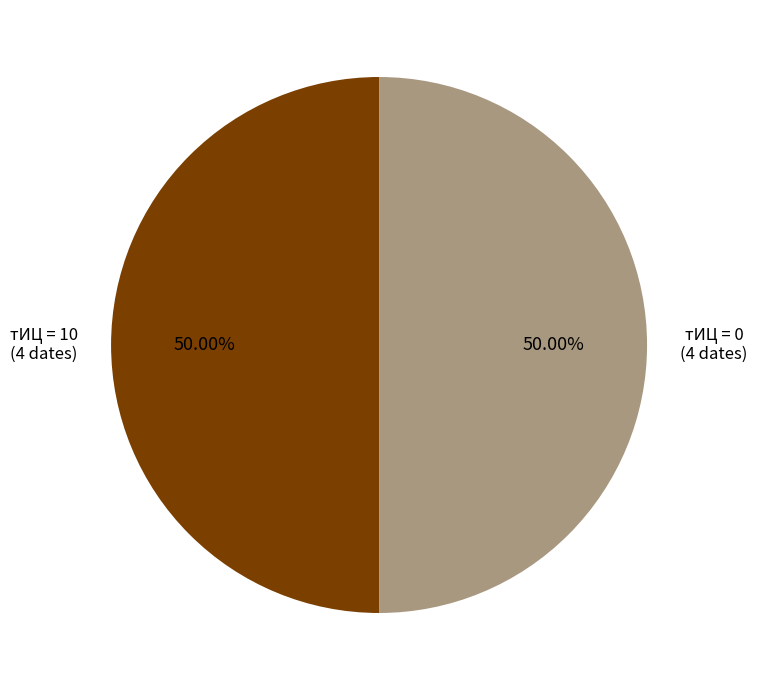

Combined, do тИЦ = 0 (4 dates) and тИЦ = 10 (4 dates) account for over 50%?

Yes